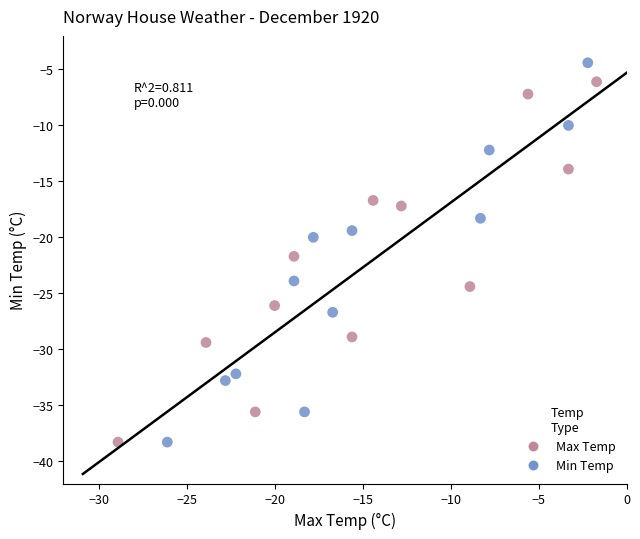

What are all the series names shown in the legend?

Max Temp, Min Temp